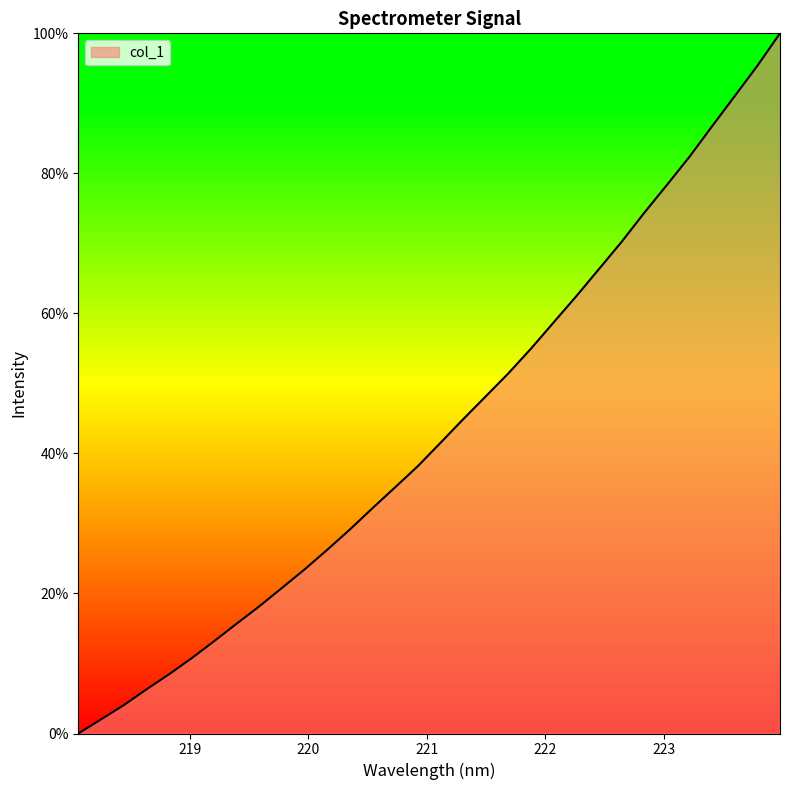

Reading left to right, list all the values displayed in this chart.

0.0	2.0	4.0	6.3	8.4	10.7	13.2	15.7	18.2	20.8	23.5	26.3	29.2	32.2	35.2	38.2	41.5	44.9	48.2	51.5	55.0	58.7	62.5	66.4	70.2	74.4	78.4	82.4	86.7	91.0	95.4	100.0